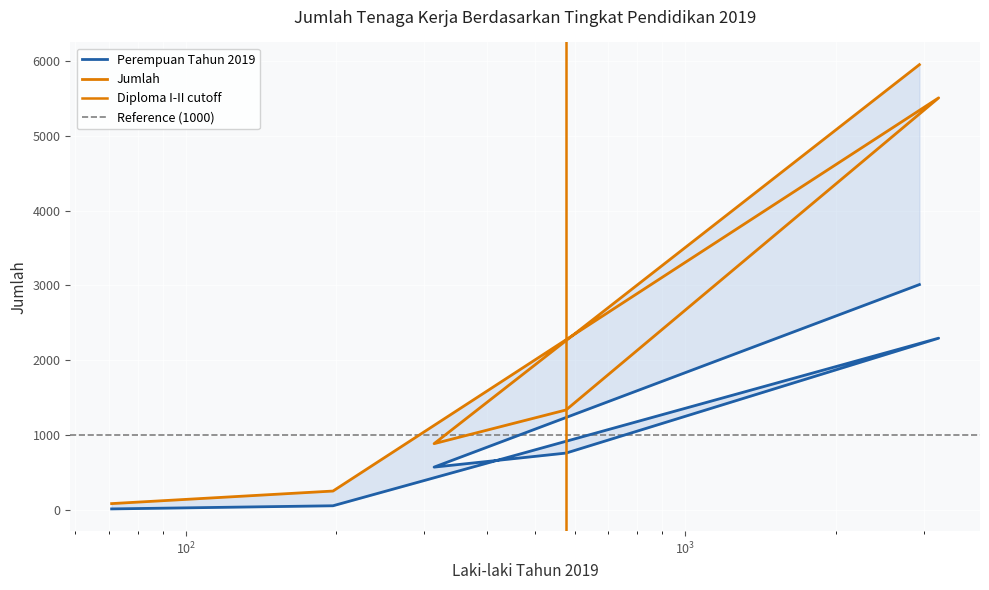

Is it true that Perempuan Tahun 2019 equals 570 at Diploma III?

True